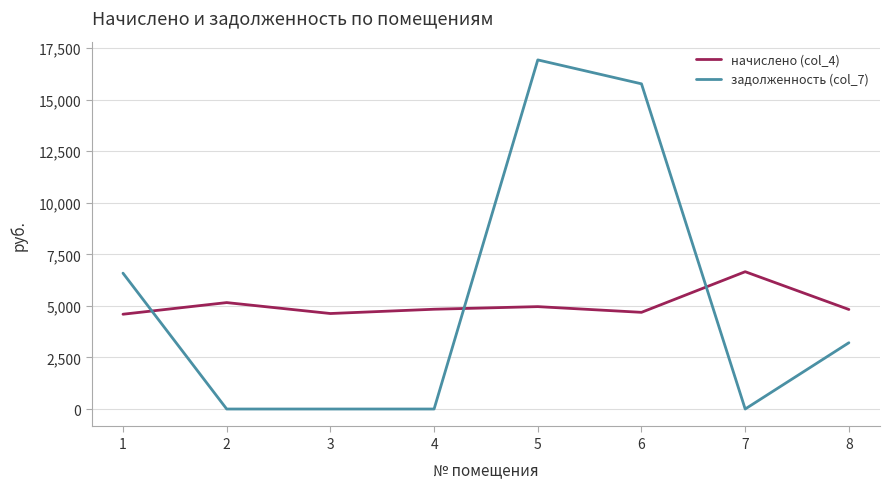

What value does the начислено (col_4) series have at 1?

4596.5